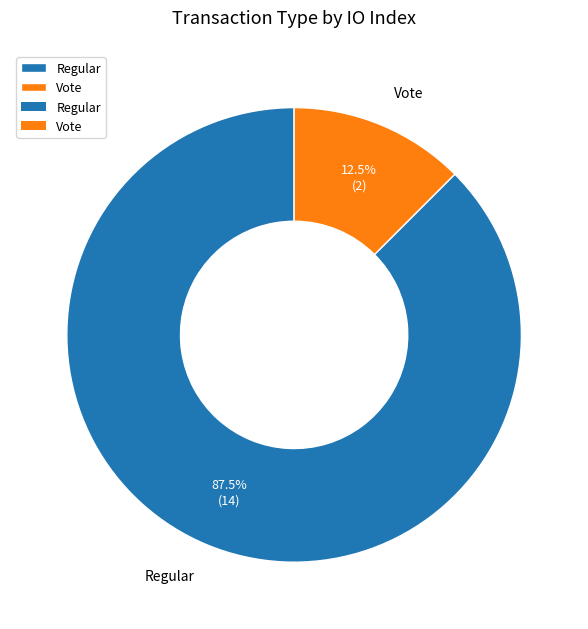

What is the smallest slice in the pie chart?

Vote